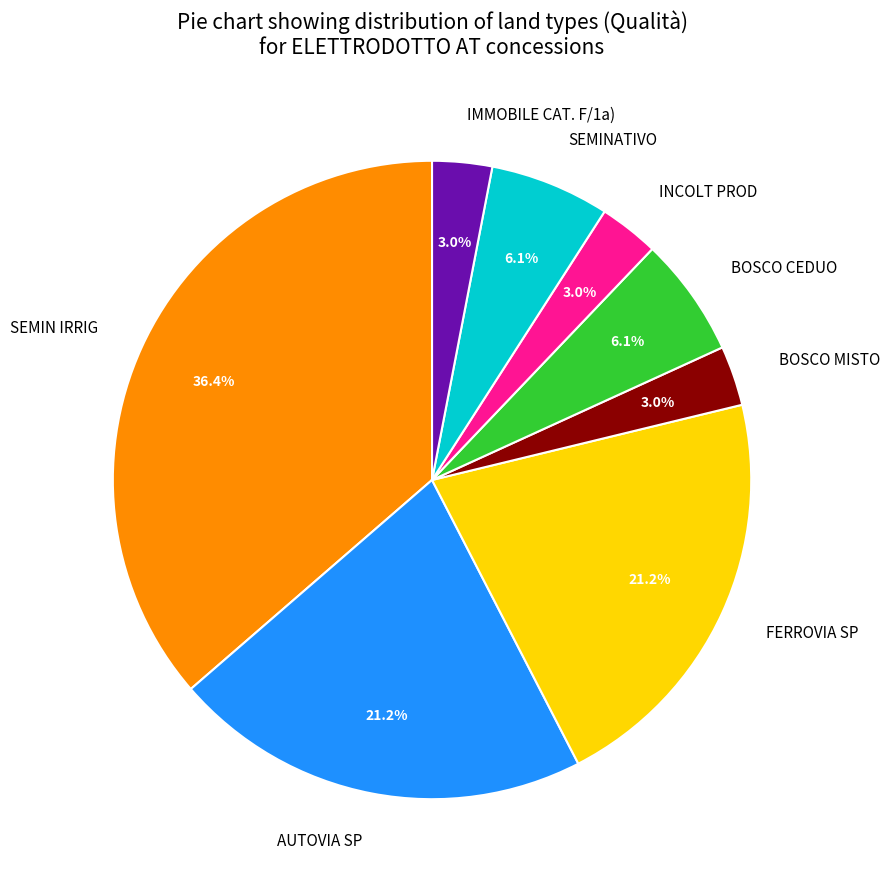

To the nearest percent, what is the difference between the largest and smallest slice percentages?

33%